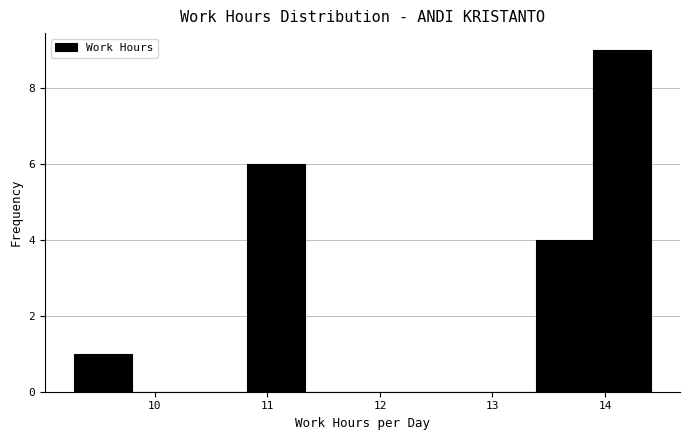

Reading left to right, transcribe this chart: for each bar, give the range it covers on the x-axis and its height. Neither the bar edges nor the heights are printed on the chart, so give them approximately, as read against the axes.

9.3 to 9.8: 1
9.8 to 10.3: 0
10.3 to 10.8: 0
10.8 to 11.3: 6
11.3 to 11.8: 0
11.8 to 12.4: 0
12.4 to 12.9: 0
12.9 to 13.4: 0
13.4 to 13.9: 4
13.9 to 14.4: 9